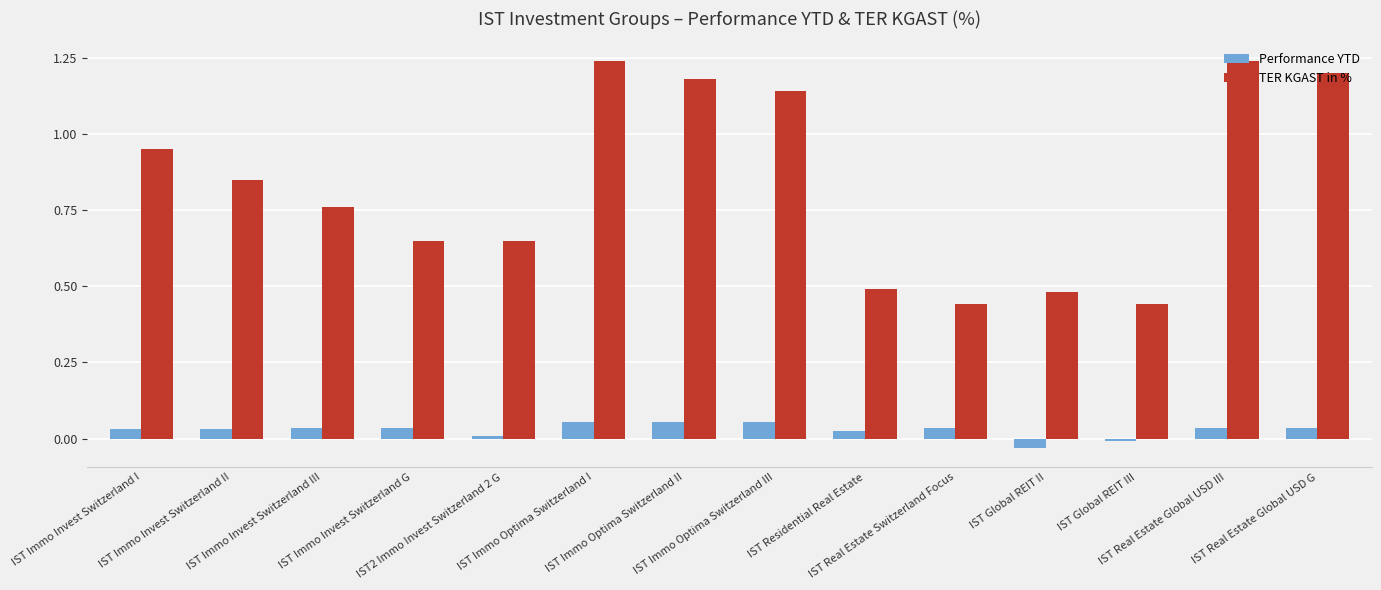

Which series has the widest spread of values?

TER KGAST in %